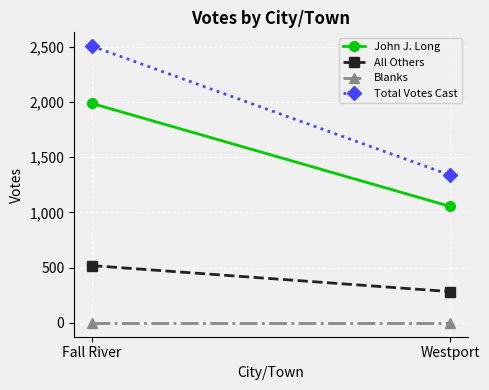

What is the sum of all All Others values?

801